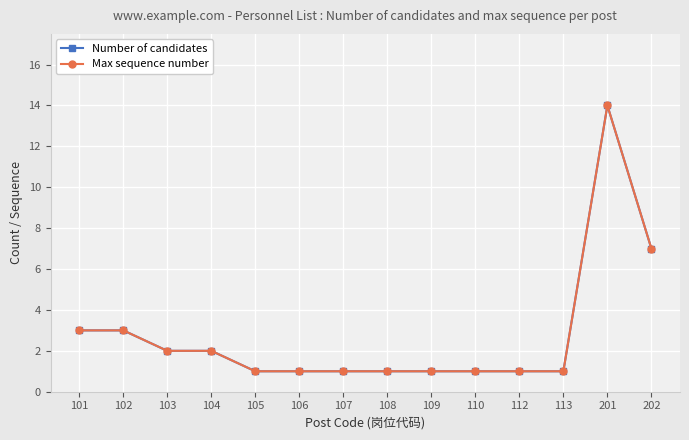

Which series has the largest range (max minus min)?

Number of candidates